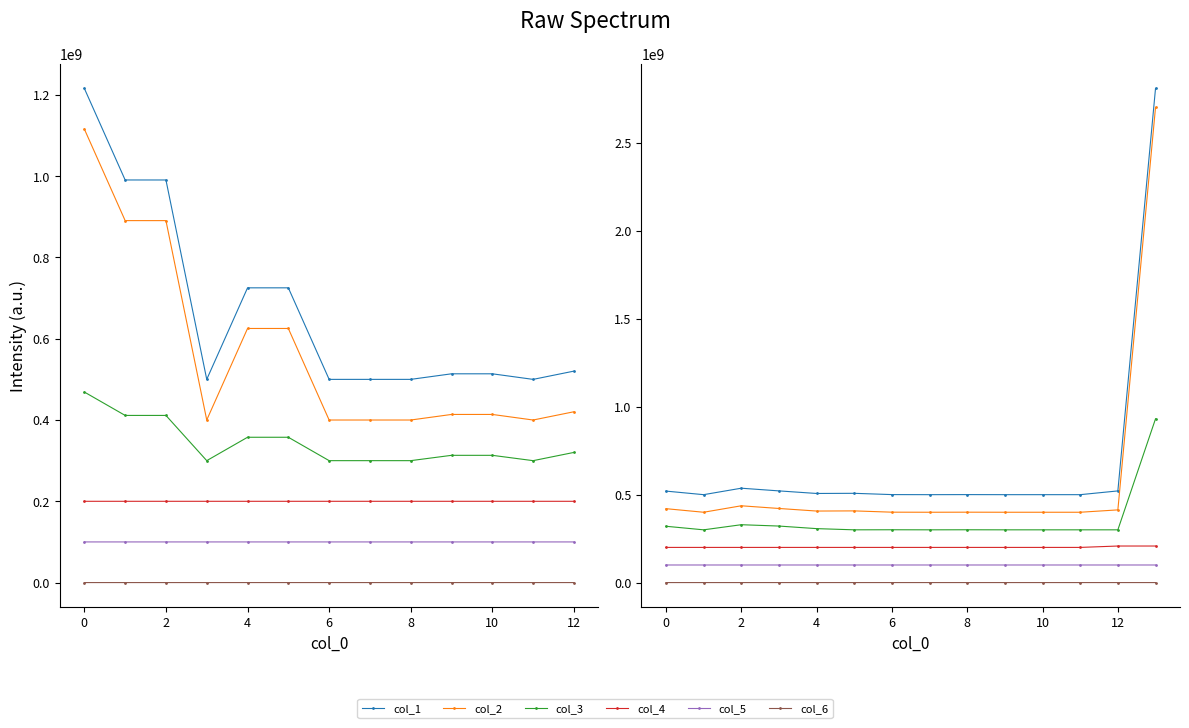

True or false: col_2 and col_6 cross at least once.

False